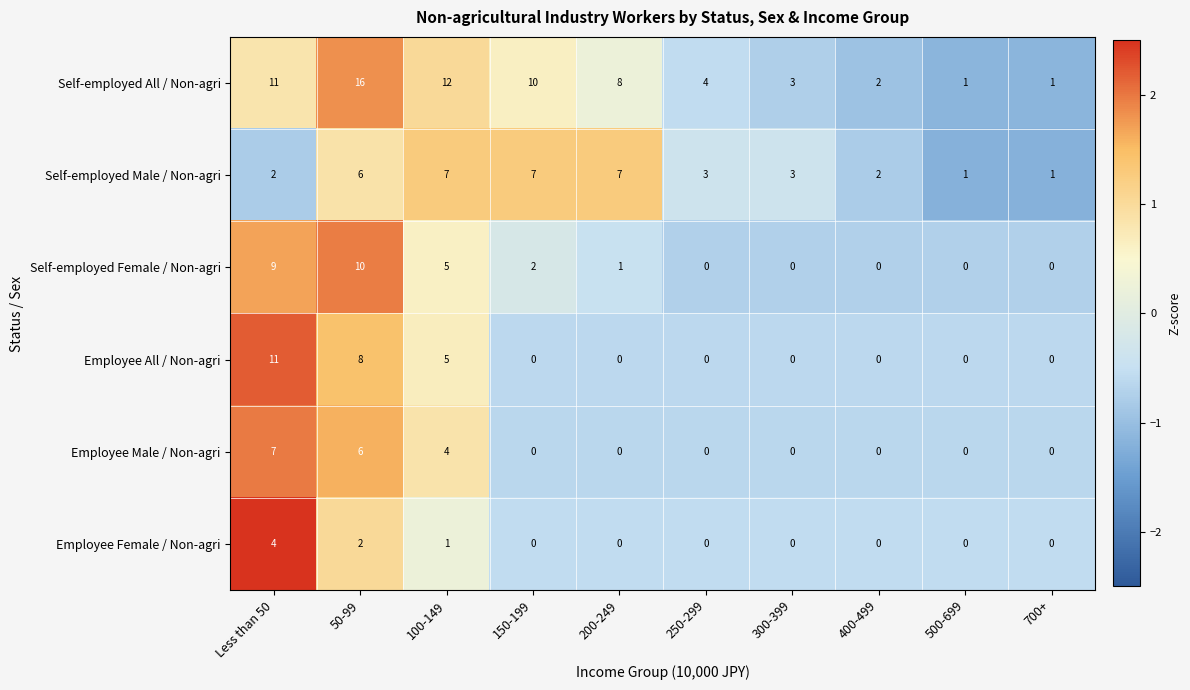

Which series has the largest range (max minus min)?

Self-employed All / Non-agri